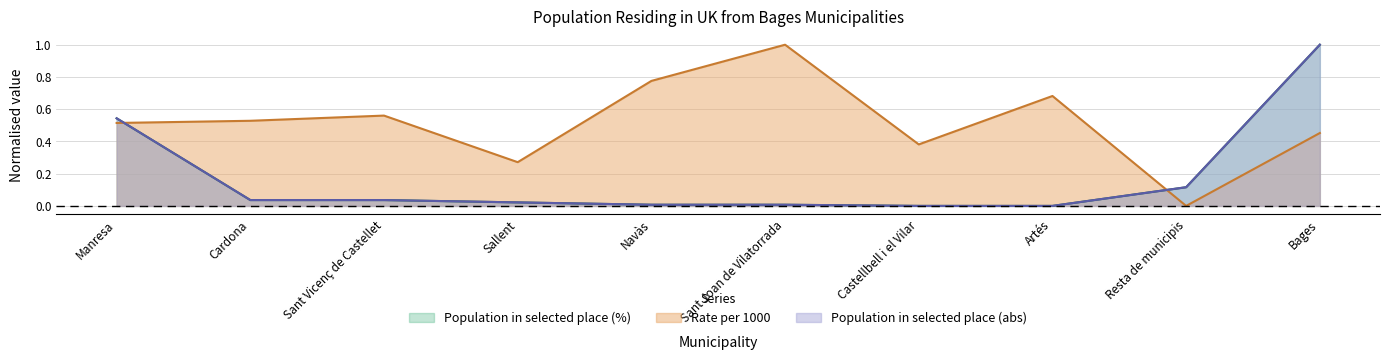

What are all the series names shown in the legend?

Population in selected place (%), Rate per 1000, Population in selected place (abs)